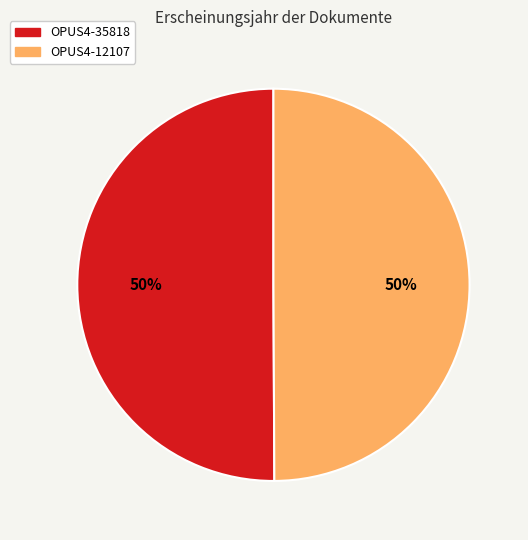

To the nearest percent, what portion does OPUS4-35818 represent?

50%